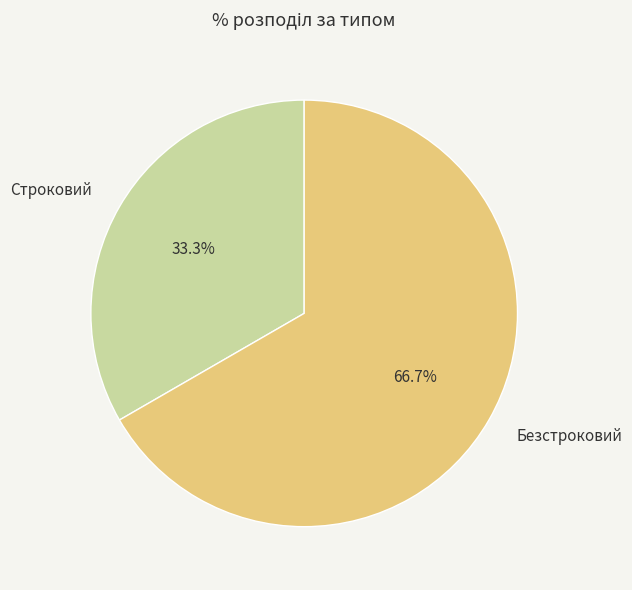

Is it true that Строковий is 33% of the pie?

True